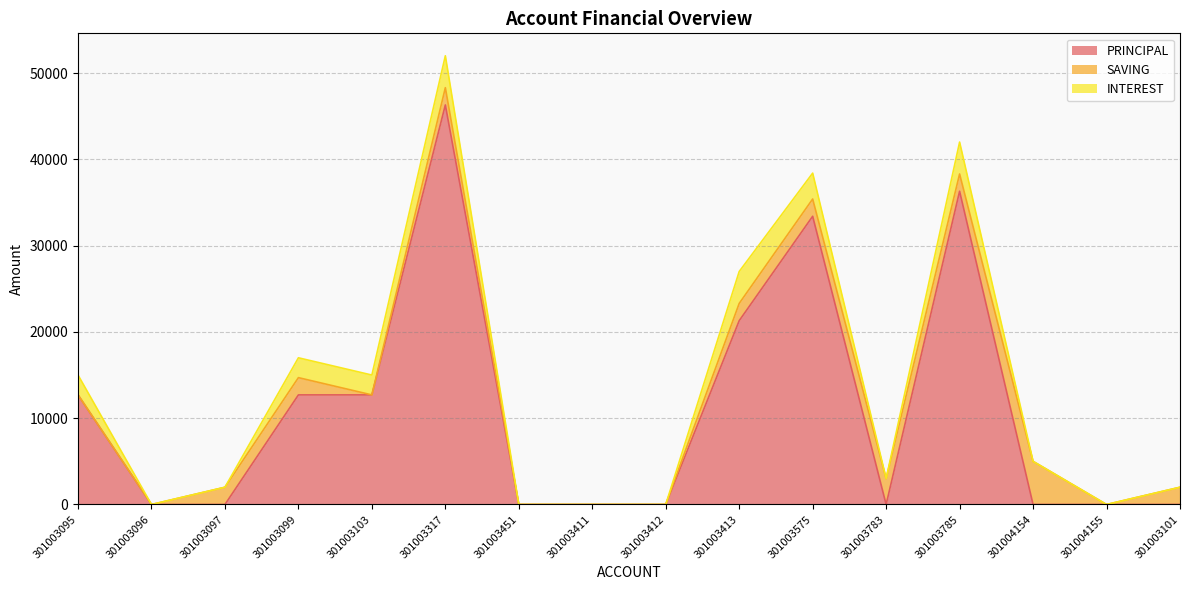

At how many categories does at least one series exceed 44891?

1